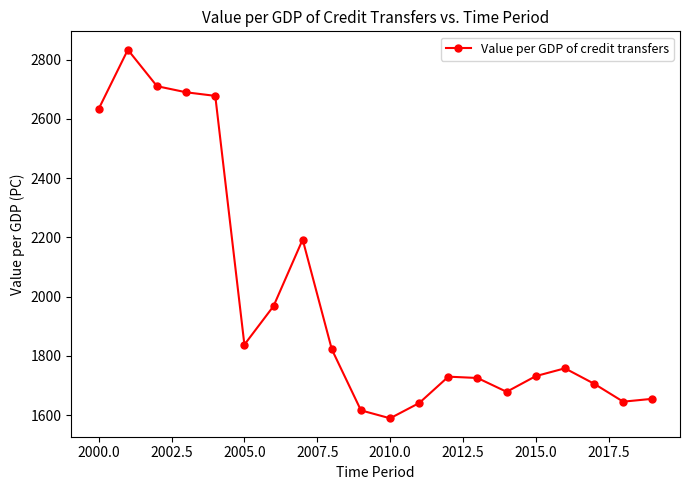

How many values are below 1758?

10